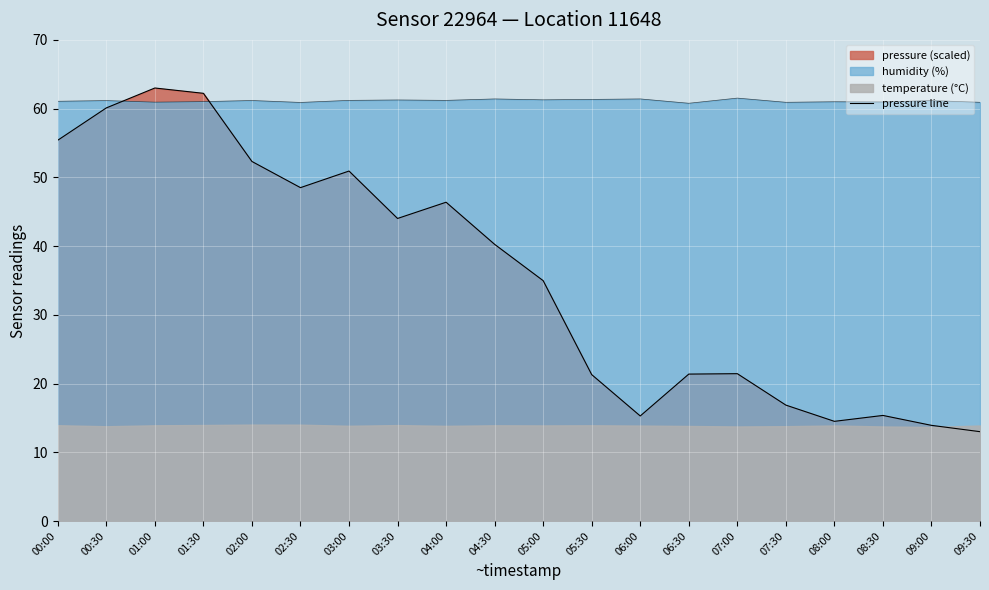

The chart shows a value of 15.3 at 06:00. True or false?

True